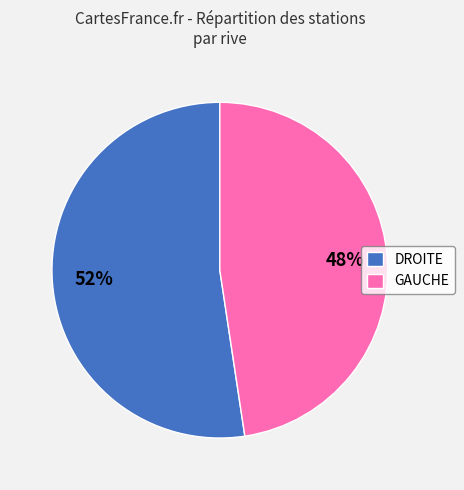

Is the sum of GAUCHE and DROITE greater than half?

Yes